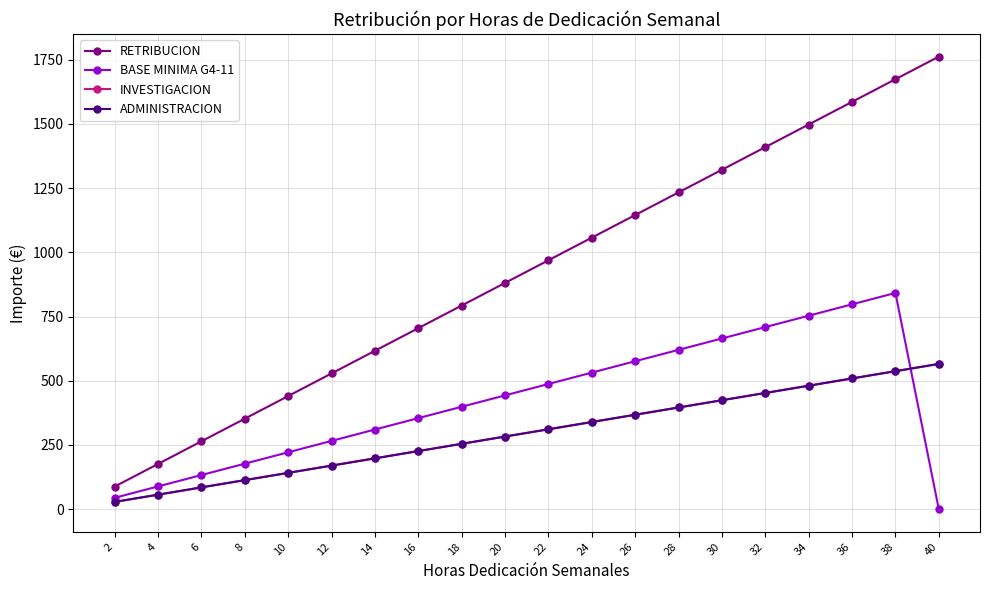

Is it true that BASE MINIMA G4-11 equals 403.6 at 14?

False